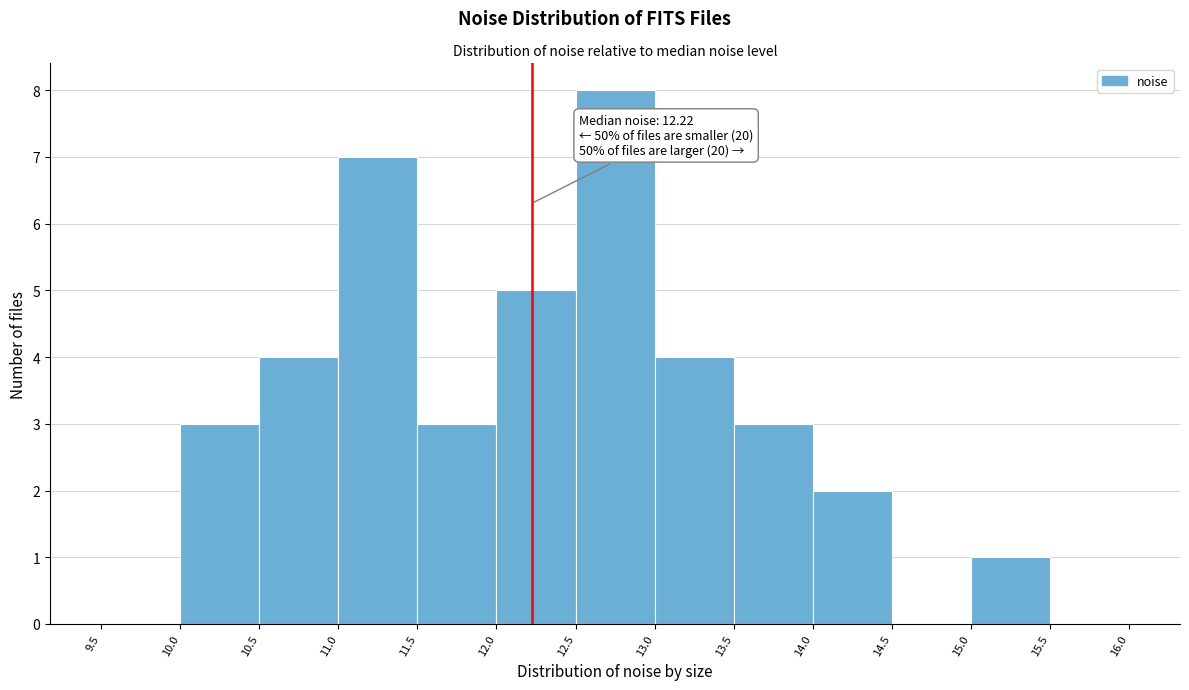

Which range on the x-axis has the tallest bar?

12.5 to 13.0